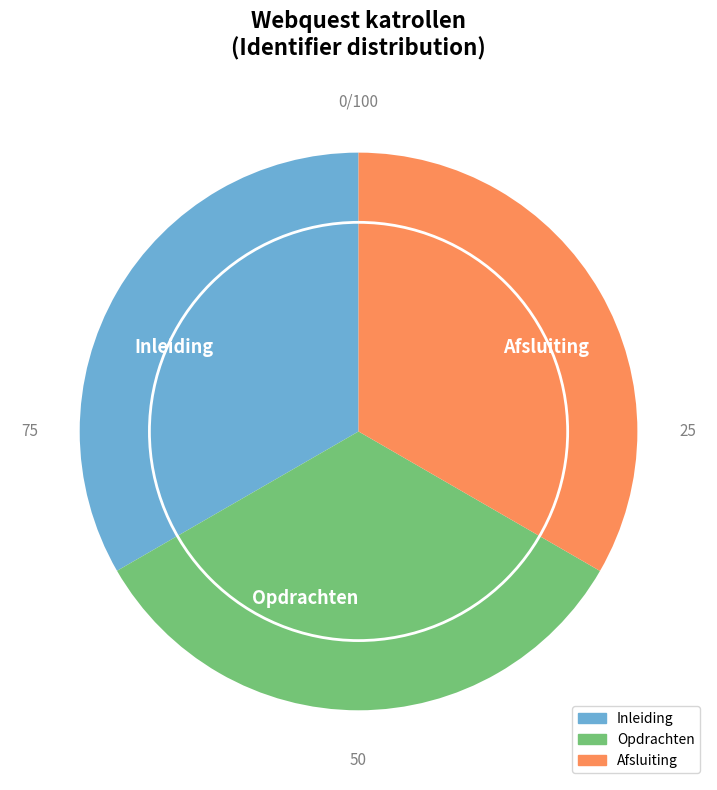

Is the sum of Inleiding and Afsluiting greater than half?

Yes